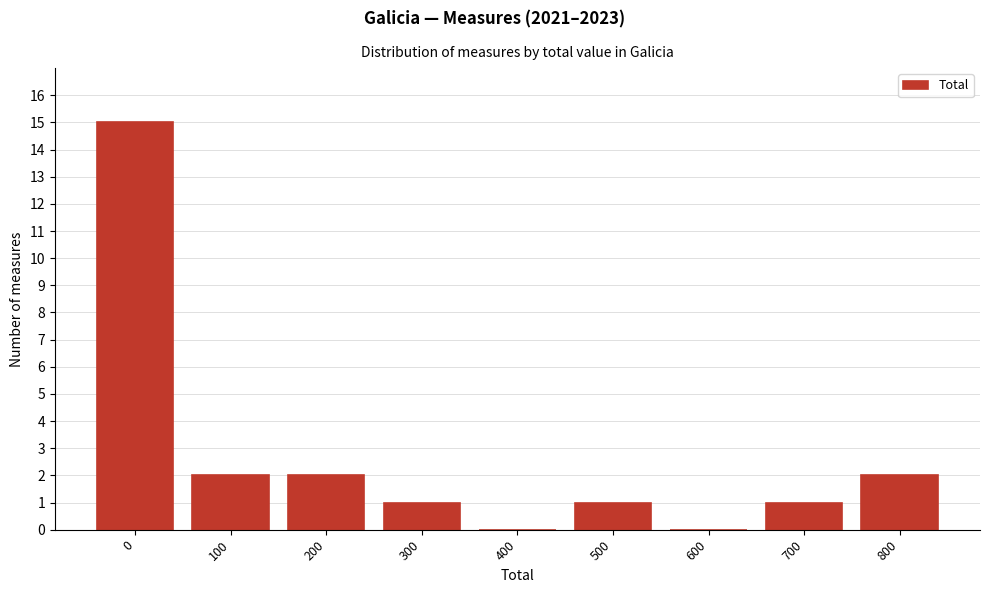

Reading left to right, list all the values displayed in this chart.

0=15	100=2	200=2	300=1	400=0	500=1	600=0	700=1	800=2